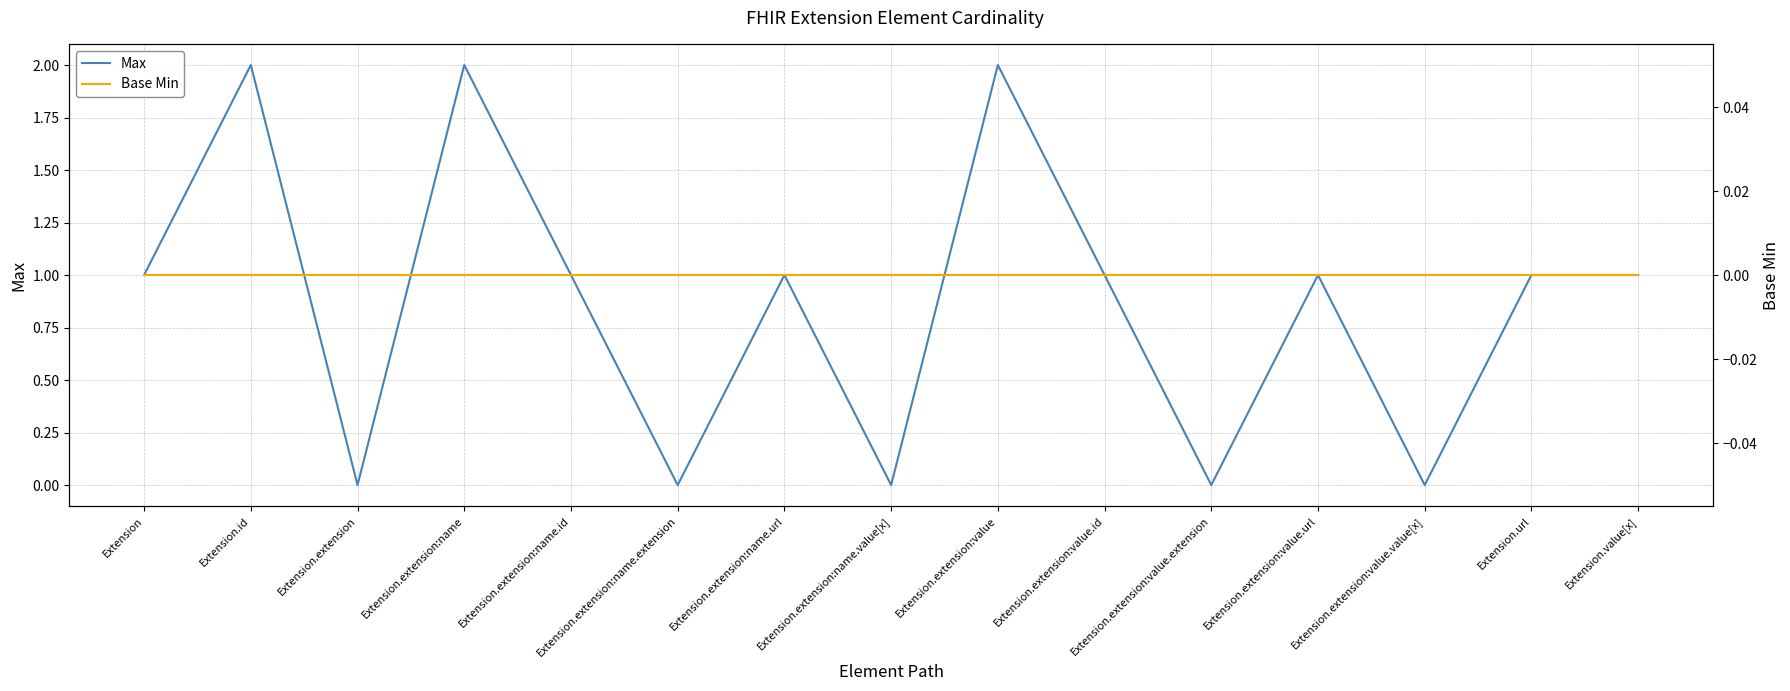

True or false: Max and Base Min intersect in this chart.

False